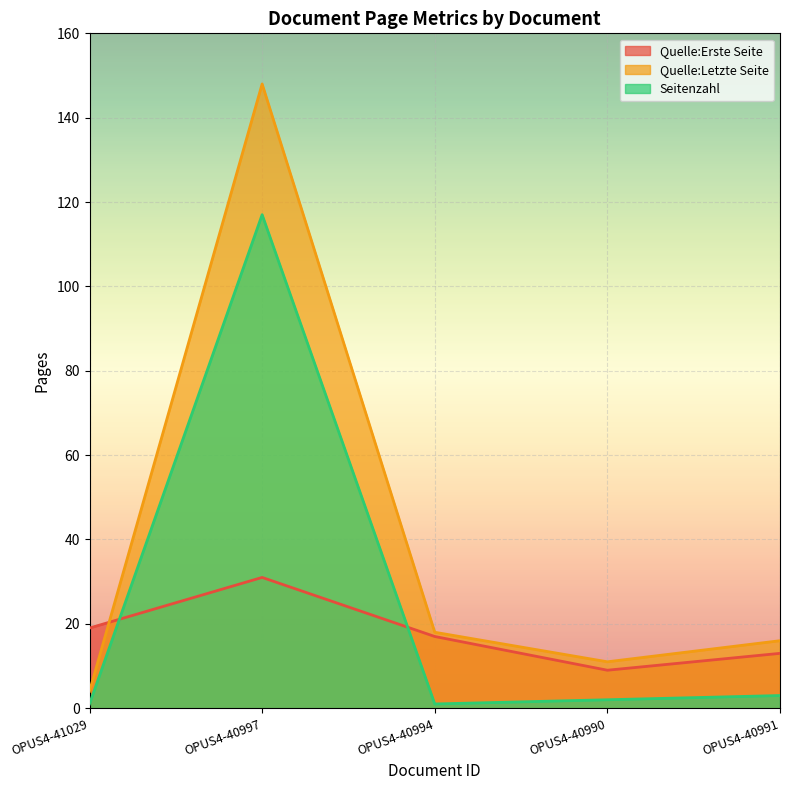

How many data points in Seitenzahl are above 2?

2